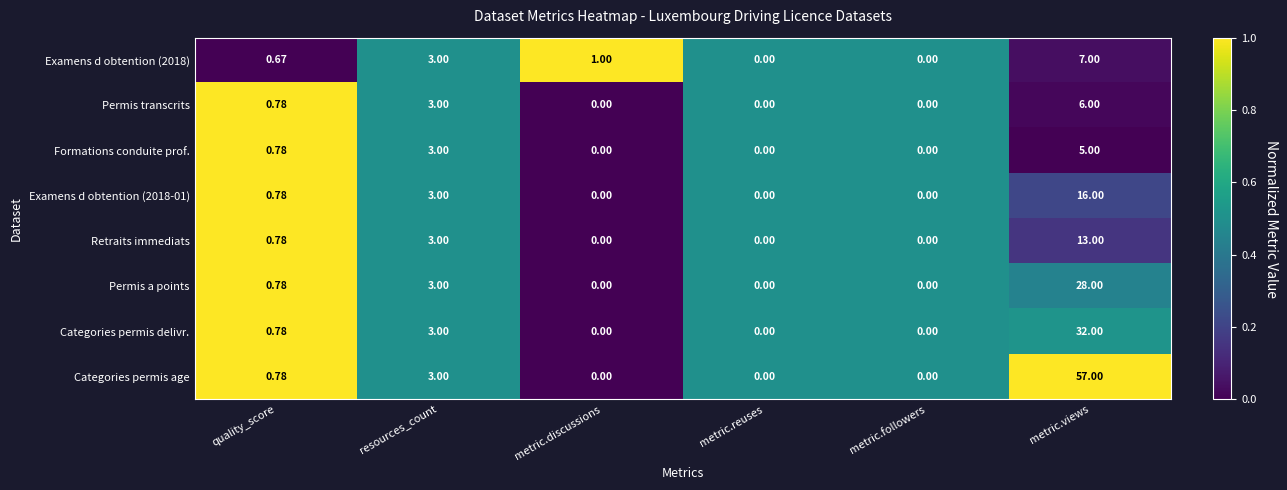

At which label does Categories permis age reach its peak?

metric.views